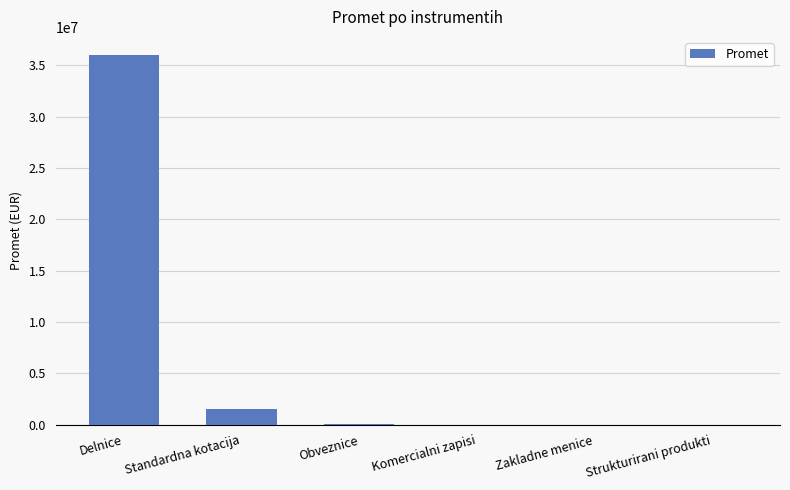

Is it true that the value at Komercialni zapisi is 0.0?

True